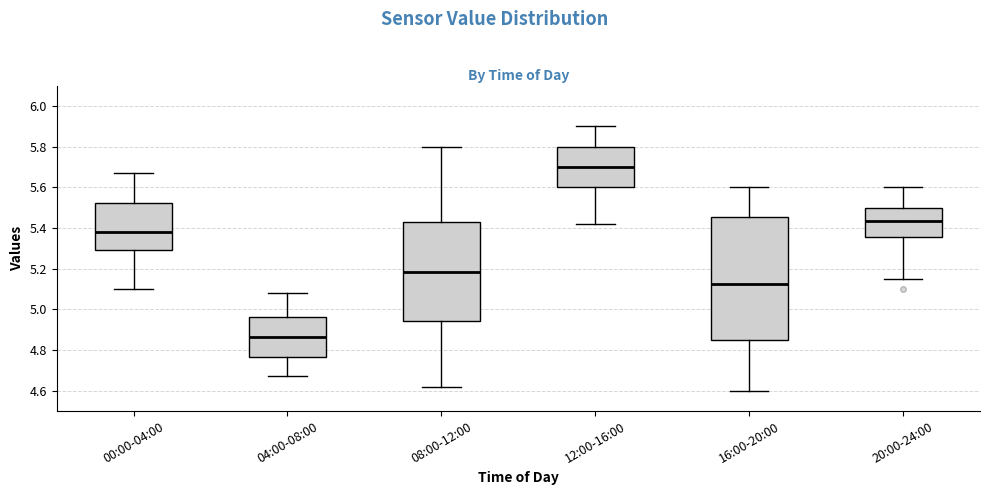

Comparing the boxes themselves (not the whiskers), which one is the tallest?

16:00-20:00